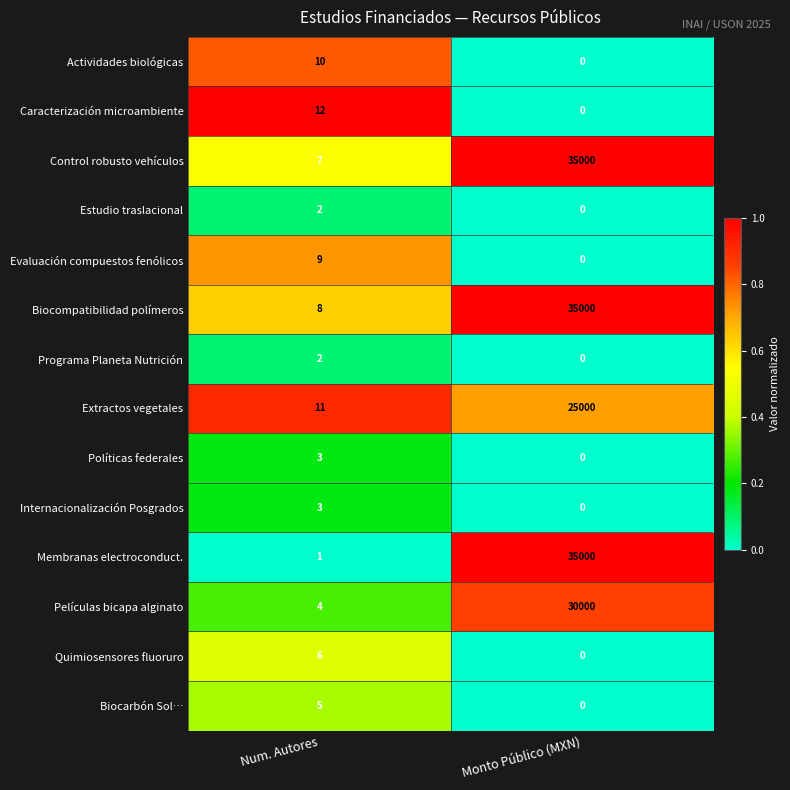

At how many categories does at least one series exceed 0?

2